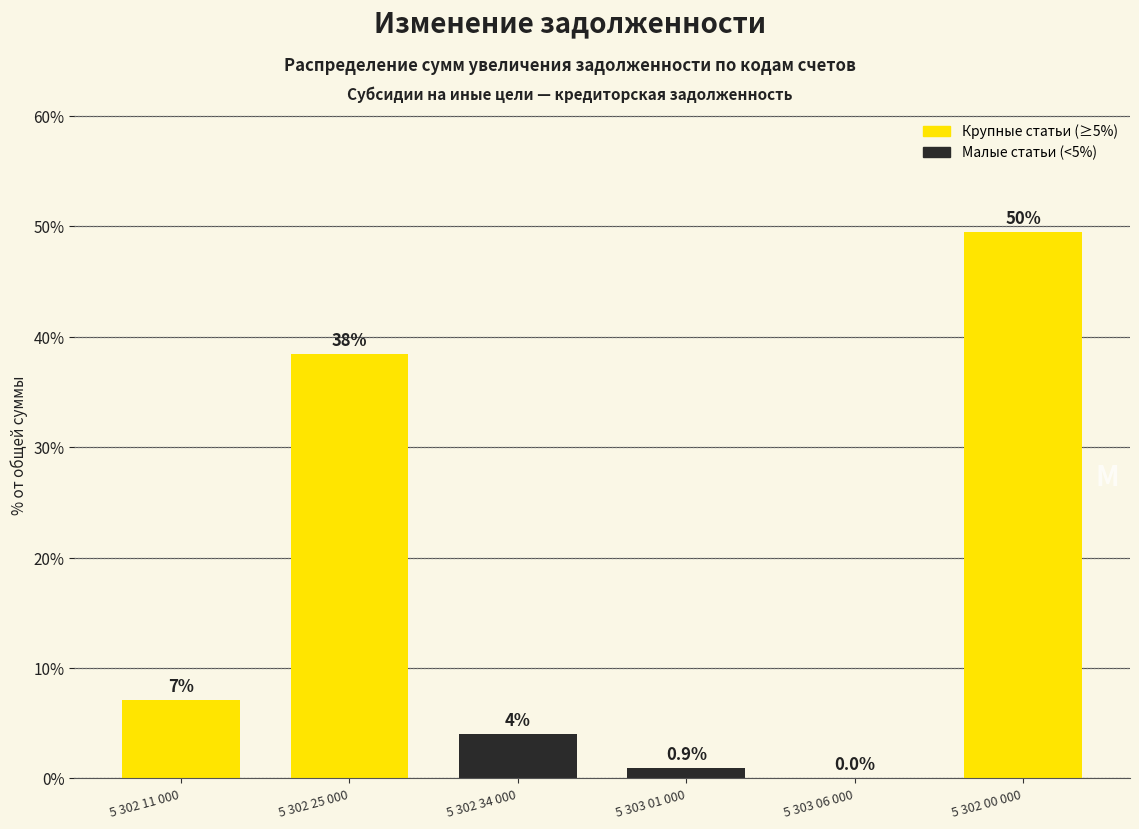

What is the sum of the values at 5 303 01 000 and 5 302 11 000?

8.0